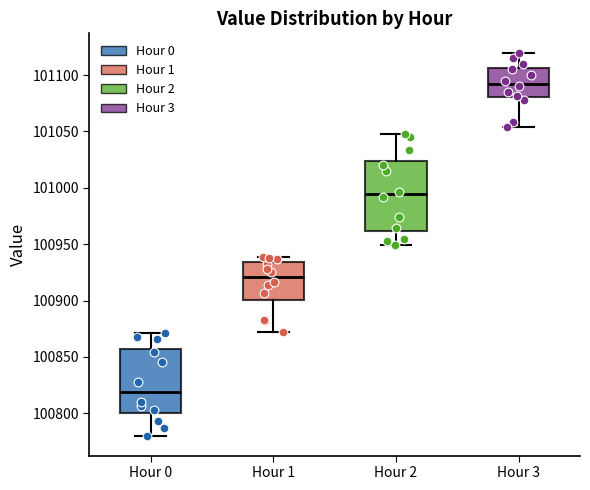

Where is the upper edge of the box for Hour 3 on the y-axis? The values are not printed on the chart, so give them approximately, as read against the axis.

101105